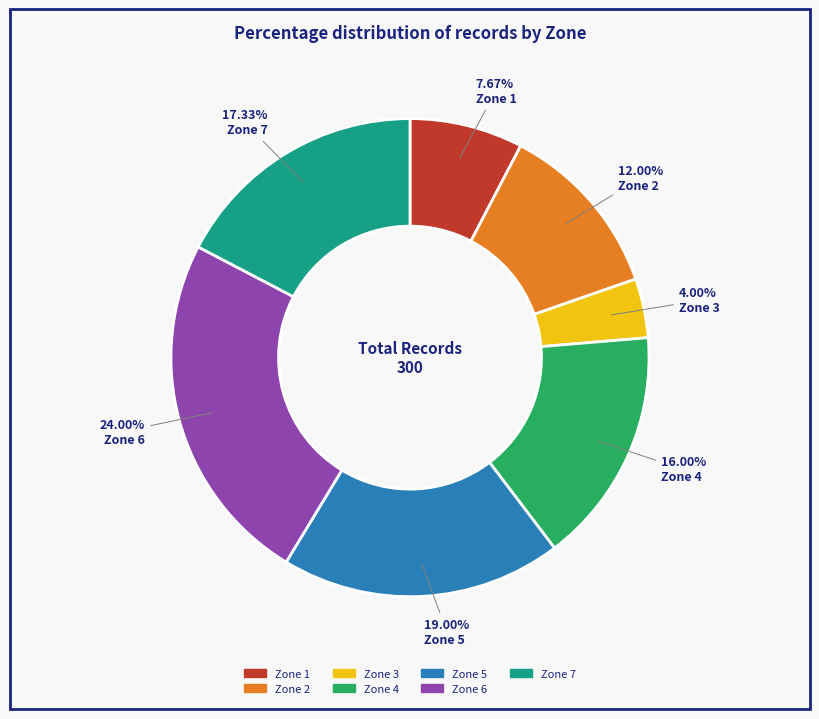

Approximately how many times larger is the value at Zone 2 compared to Zone 1?

1.6